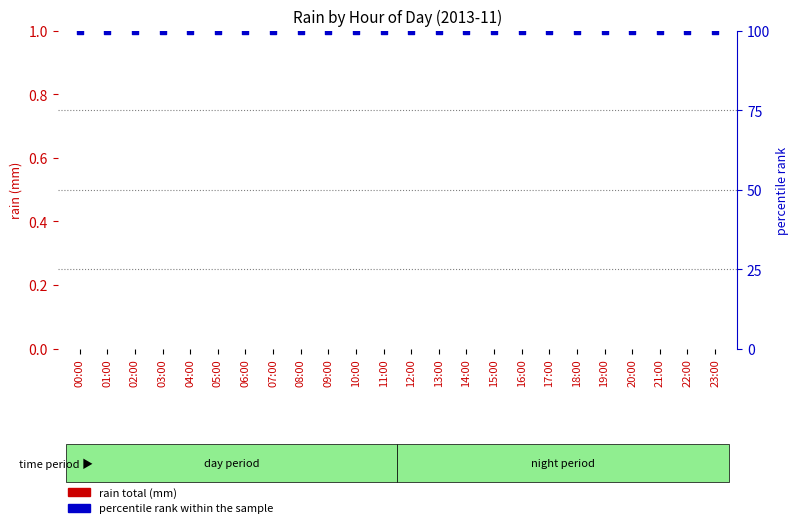

Is the value of percentile rank within the sample at 05:00 greater than the value of rain total (mm) at 03:00?

Yes